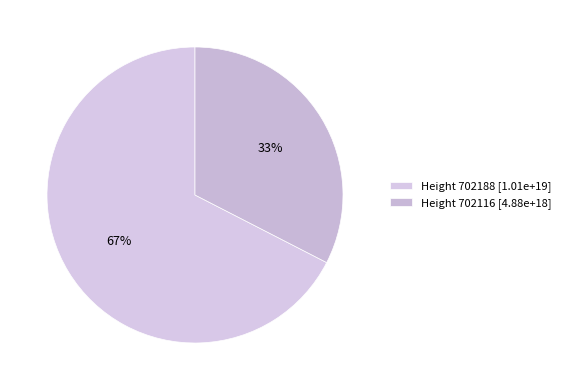

Is there a majority slice in this chart?

Yes